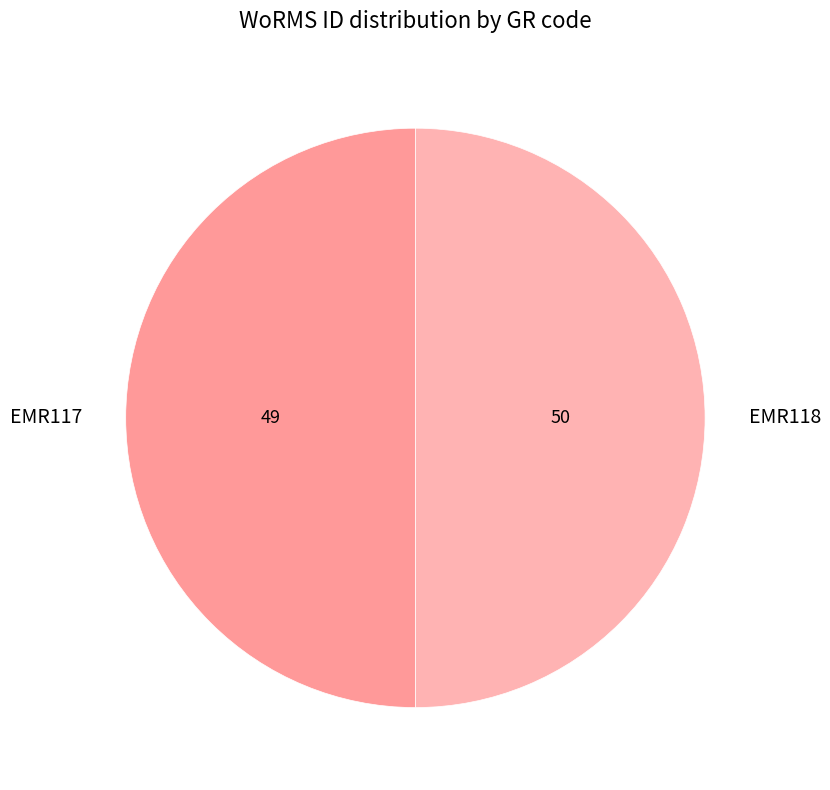

True or false: EMR118 accounts for 43% of the total.

False